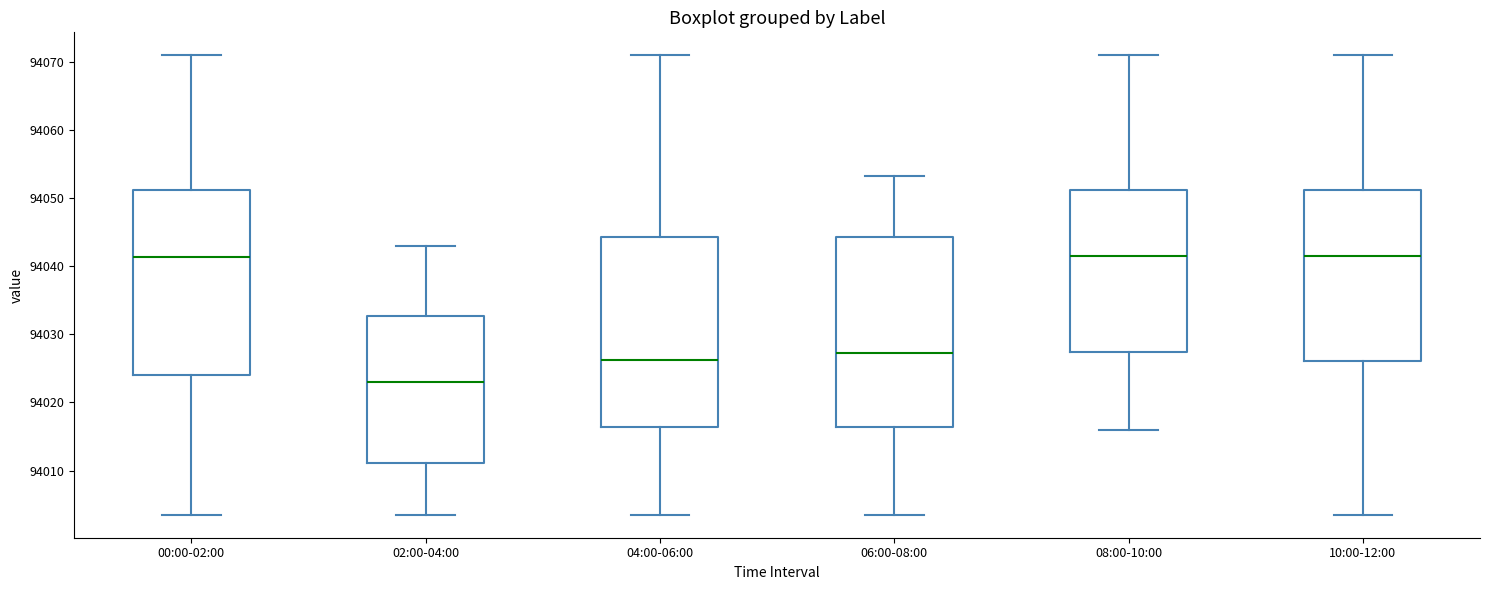

Reading left to right, read every box against the y-axis: the position of its median line, the range the box covers, and the ends of its whiskers. The values are not printed on the chart, so give them approximately, as read against the axis.

00:00-02:00: median 94041, box 94024 to 94051, whiskers 94004 to 94071
02:00-04:00: median 94023, box 94011 to 94033, whiskers 94004 to 94043
04:00-06:00: median 94026, box 94016 to 94044, whiskers 94004 to 94071
06:00-08:00: median 94027, box 94016 to 94044, whiskers 94004 to 94053
08:00-10:00: median 94041, box 94027 to 94051, whiskers 94016 to 94071
10:00-12:00: median 94041, box 94026 to 94051, whiskers 94004 to 94071